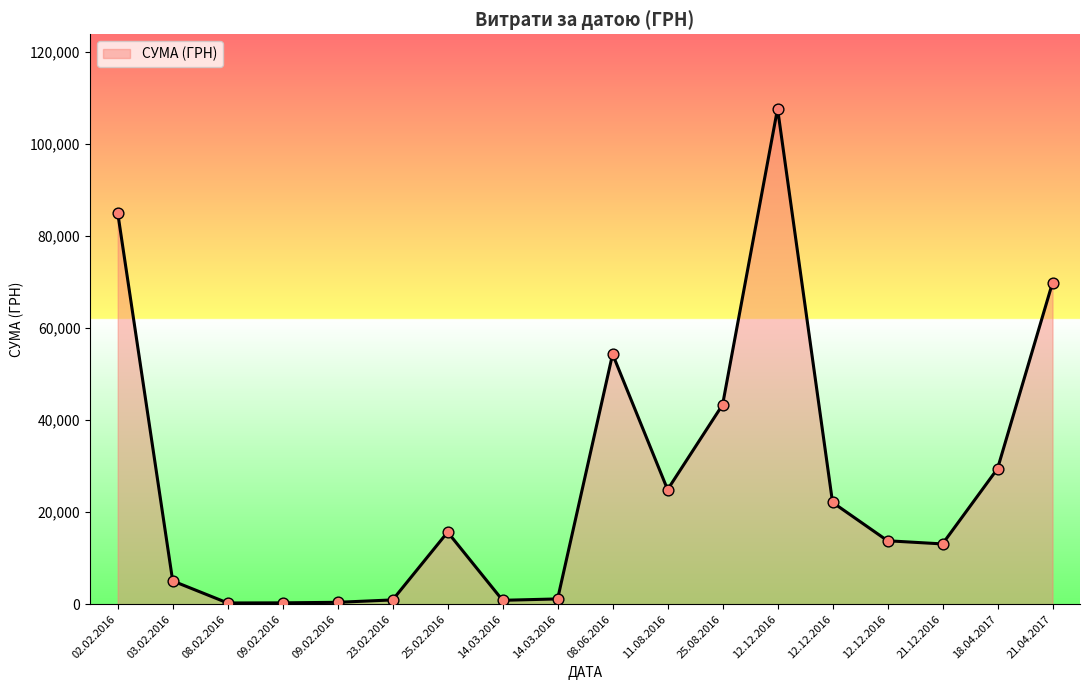

Approximately how many times larger is the value at 21.04.2017 compared to 09.02.2016?

232.8